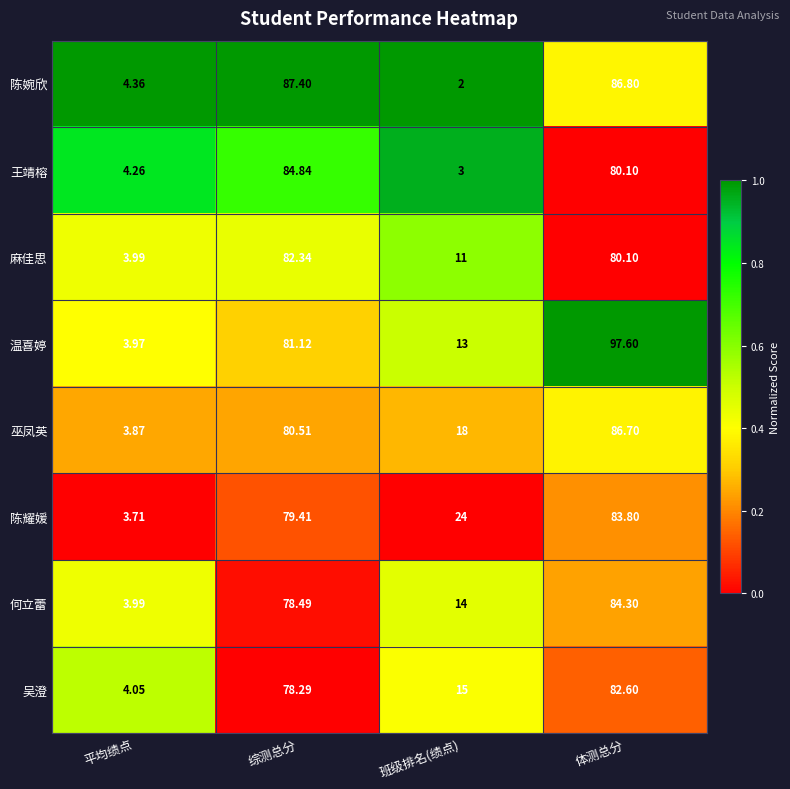

Count the number of data series in this chart.

8